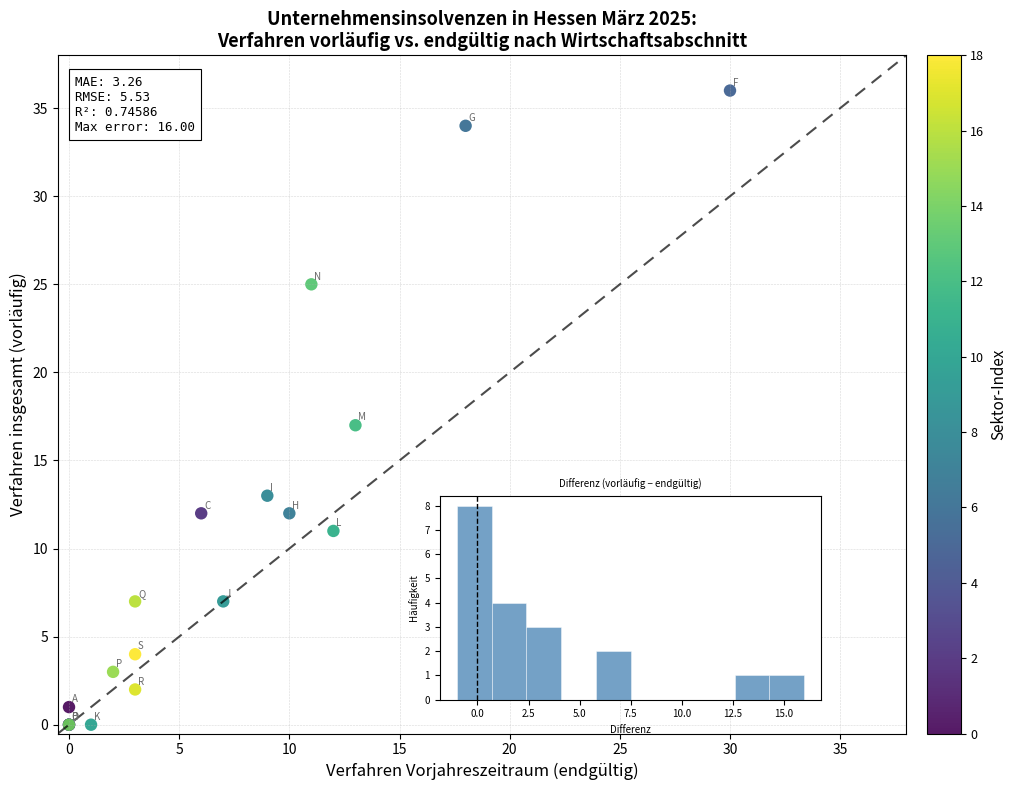

What Y value in the scatter plot is closest to 18?

17